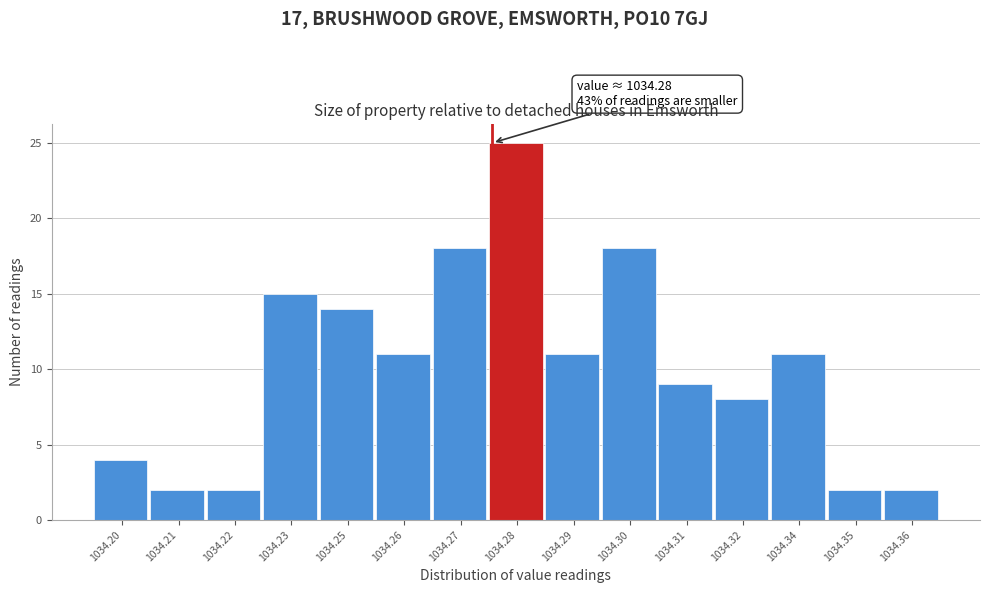

Reading left to right, transcribe all the data shown in this chart.

4	2	2	15	14	11	18	25	11	18	9	8	11	2	2